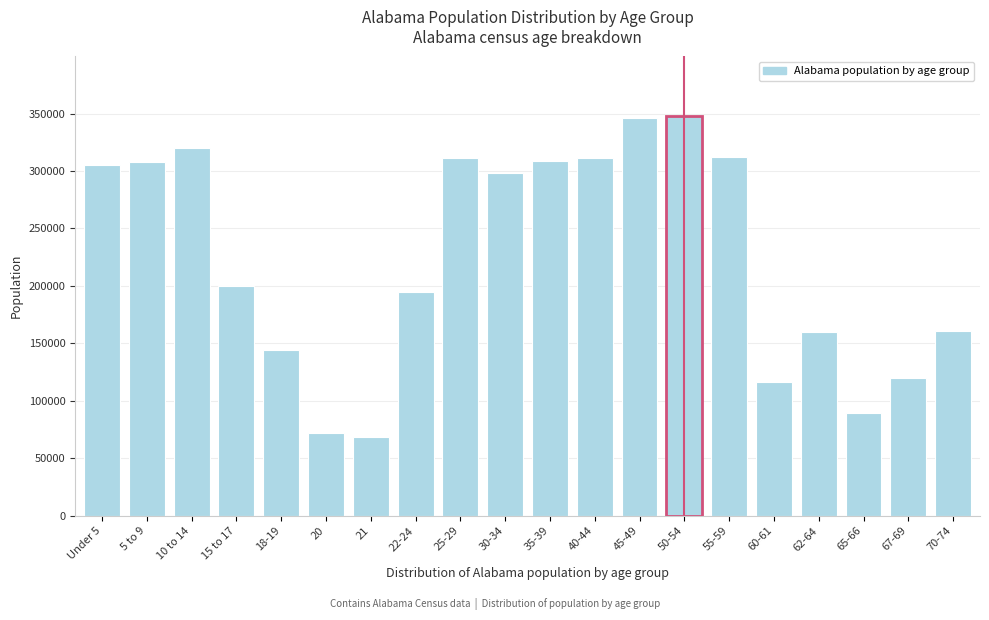

What is the label of the 7th bar from the right?

50-54